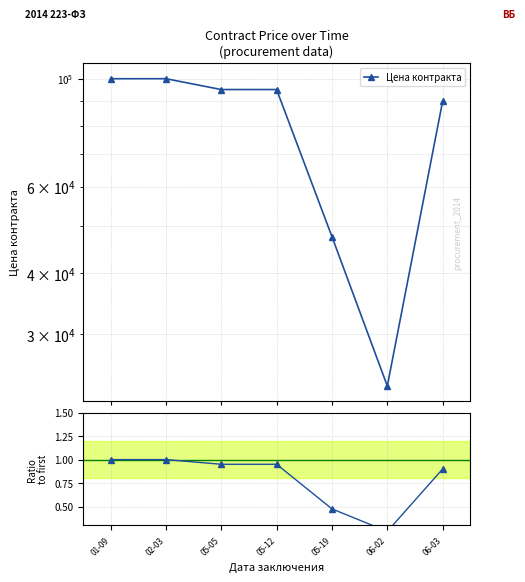

What is the sum of all Цена контракта values?

550945.6